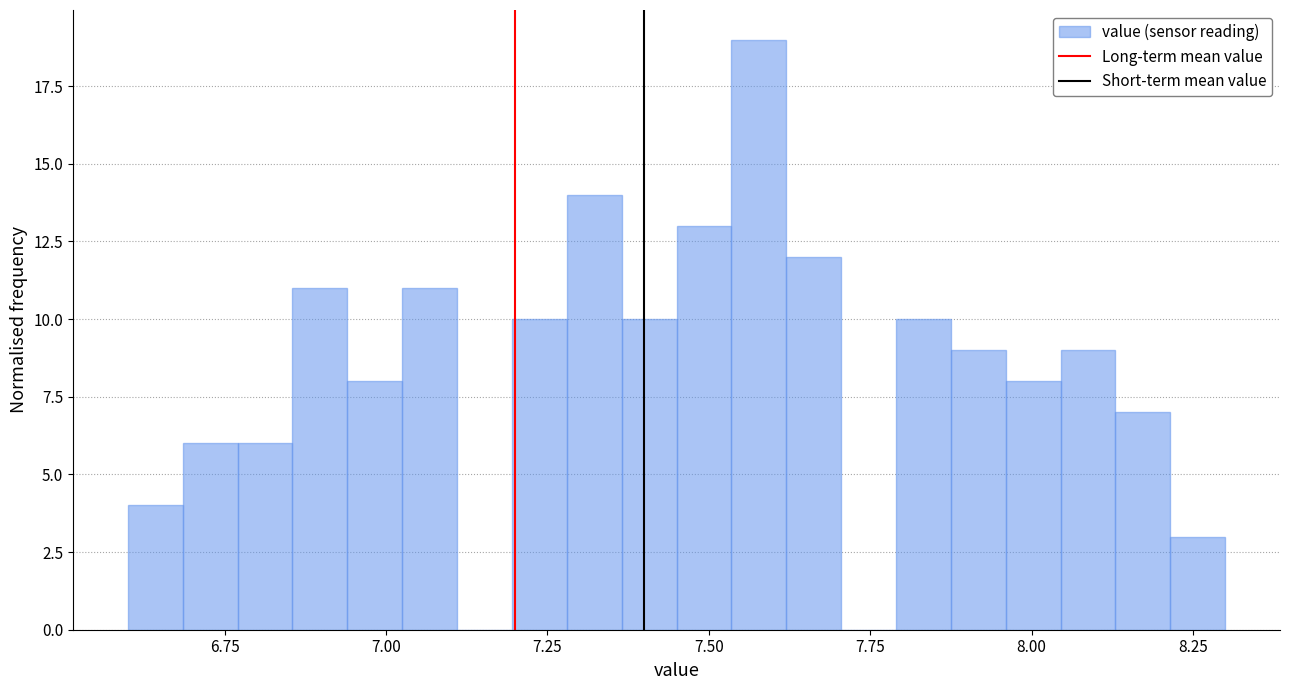

Around what value on the x-axis is the tallest bar? Give the approximate position of its centre, as read against the axis.

7.60